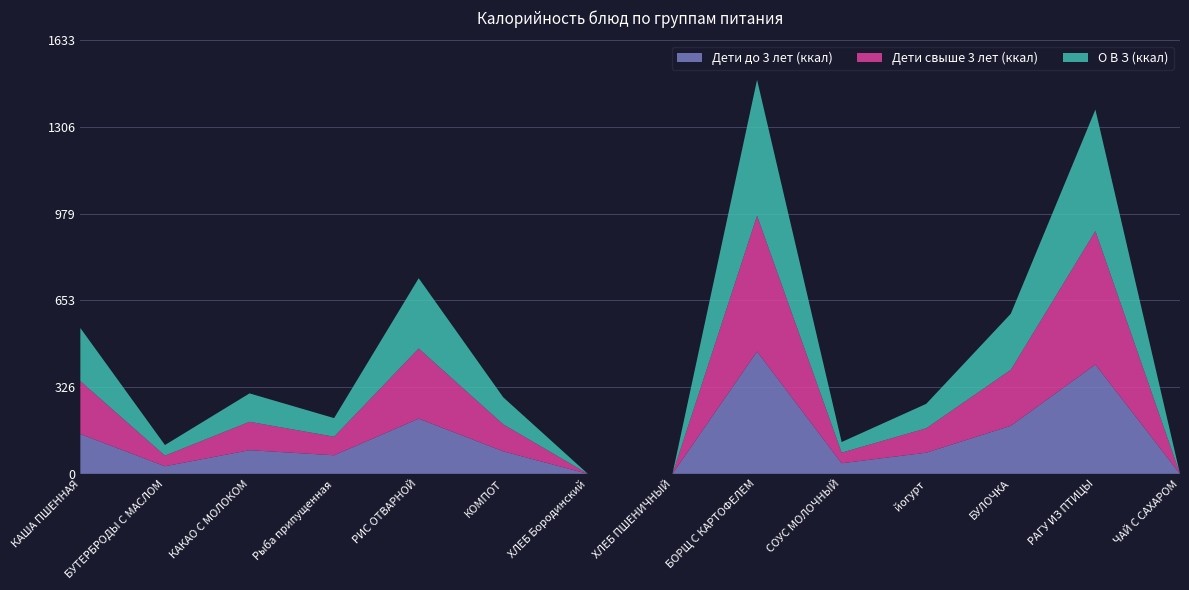

Reading right to left, list all the values displayed in this chart.

Дети до 3 лет (ккал): ЧАЙ С САХАРОМ=0.0	РАГУ ИЗ ПТИЦЫ=411.8	БУЛОЧКА=181.0	йогурт=79.7	СОУС МОЛОЧНЫЙ=40.0	БОРЩ С КАРТОФЕЛЕМ=460.8	ХЛЕБ ПШЕНИЧНЫЙ=0.0	ХЛЕБ Бородинский=0.0	КОМПОТ=84.8	РИС ОТВАРНОЙ=207.9	Рыба припущенная=70.0	КАКАО С МОЛОКОМ=89.2	БУТЕРБРОДЫ С МАСЛОМ=28.6	КАША ПШЕННАЯ=149.8
Дети свыше 3 лет (ккал): ЧАЙ С САХАРОМ=0.0	РАГУ ИЗ ПТИЦЫ=503.2	БУЛОЧКА=211.2	йогурт=92.0	СОУС МОЛОЧНЫЙ=40.0	БОРЩ С КАРТОФЕЛЕМ=512.0	ХЛЕБ ПШЕНИЧНЫЙ=0.0	ХЛЕБ Бородинский=0.0	КОМПОТ=101.7	РИС ОТВАРНОЙ=264.6	Рыба припущенная=70.0	КАКАО С МОЛОКОМ=107.0	БУТЕРБРОДЫ С МАСЛОМ=40.0	КАША ПШЕННАЯ=199.8
О В З (ккал): ЧАЙ С САХАРОМ=0.0	РАГУ ИЗ ПТИЦЫ=457.5	БУЛОЧКА=211.2	йогурт=92.0	СОУС МОЛОЧНЫЙ=40.0	БОРЩ С КАРТОФЕЛЕМ=512.0	ХЛЕБ ПШЕНИЧНЫЙ=0.0	ХЛЕБ Бородинский=0.0	КОМПОТ=101.7	РИС ОТВАРНОЙ=264.6	Рыба припущенная=70.0	КАКАО С МОЛОКОМ=107.0	БУТЕРБРОДЫ С МАСЛОМ=40.0	КАША ПШЕННАЯ=199.8